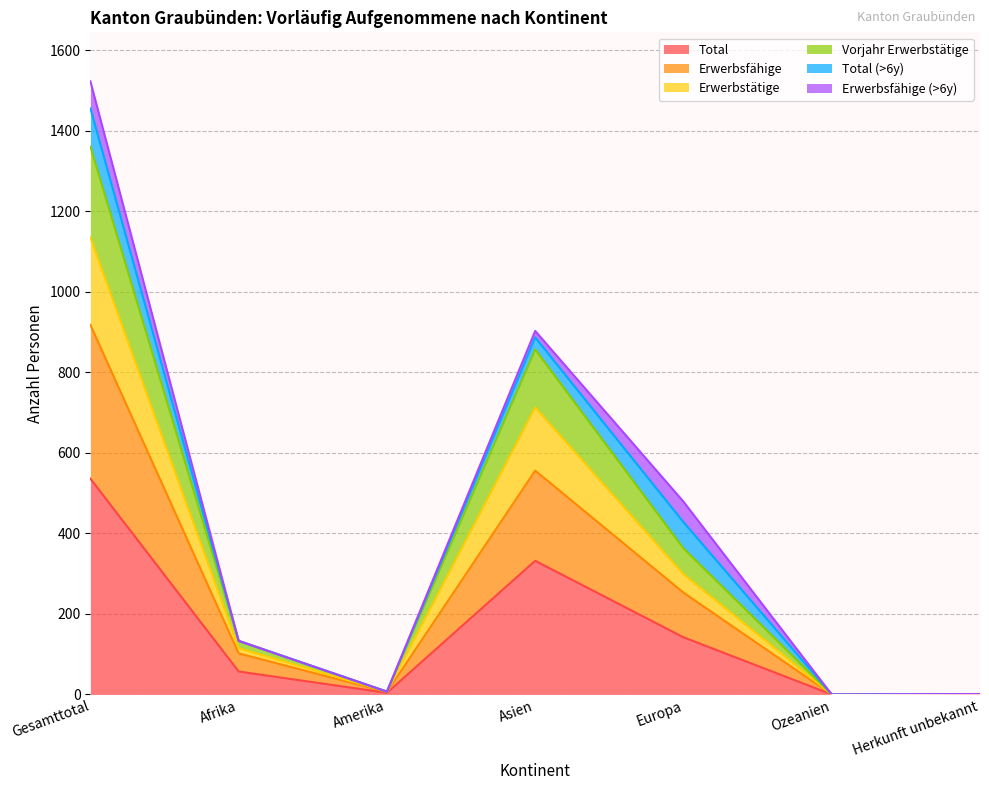

True or false: Total has a value of 0 at Ozeanien.

True